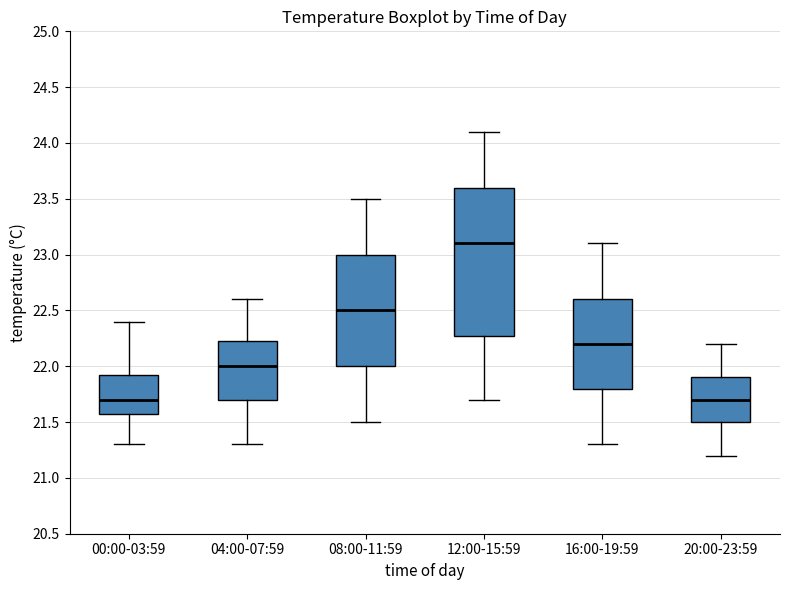

Where does the upper whisker of the box for 08:00-11:59 end on the y-axis? The values are not printed on the chart, so give them approximately, as read against the axis.

23.50